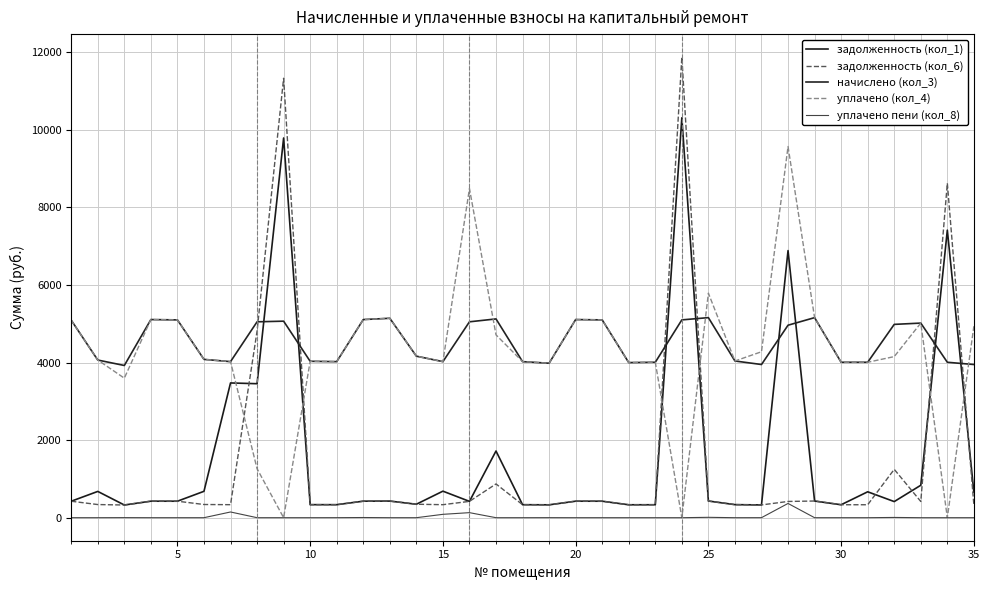

What is the value of the начислено (кол_3) point at the 4th from the left?

5108.8